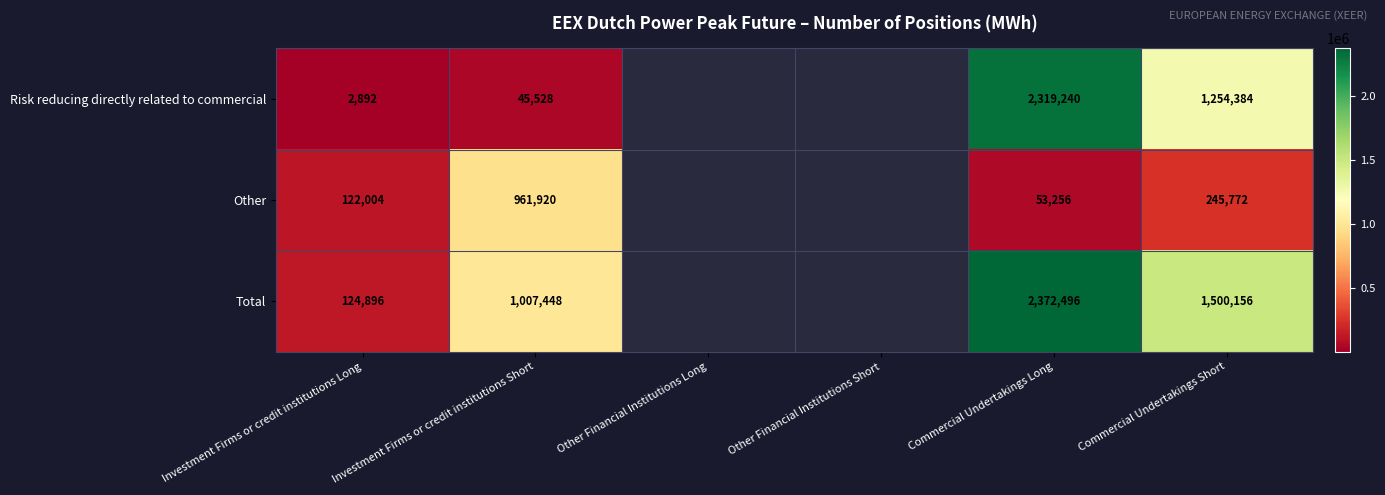

True or false: Risk reducing directly related to commercial has a value of 605424 at Commercial Undertakings Long.

False